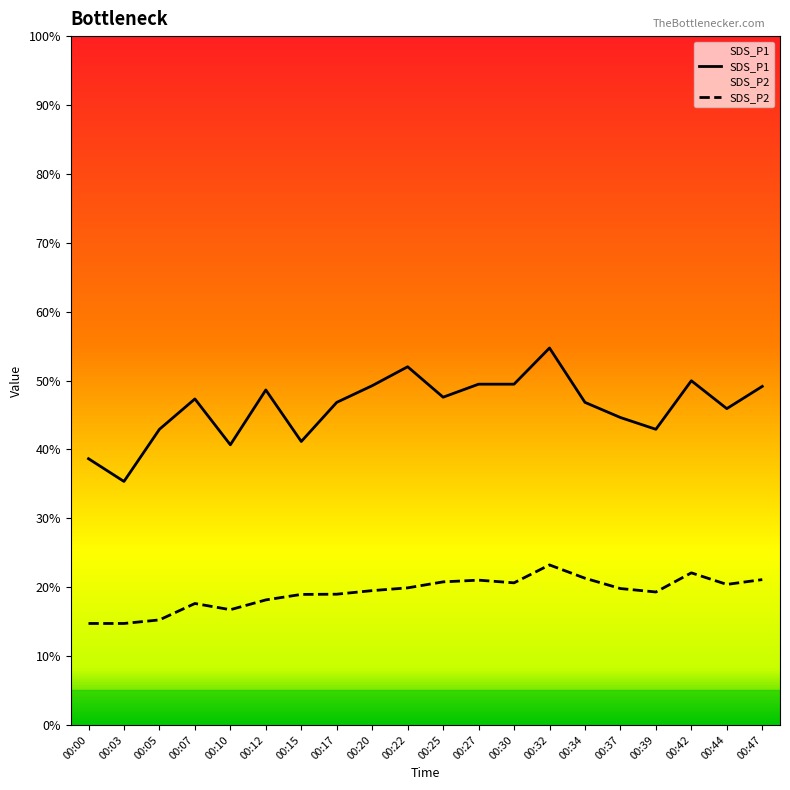

Does the chart have visible grid lines?

No